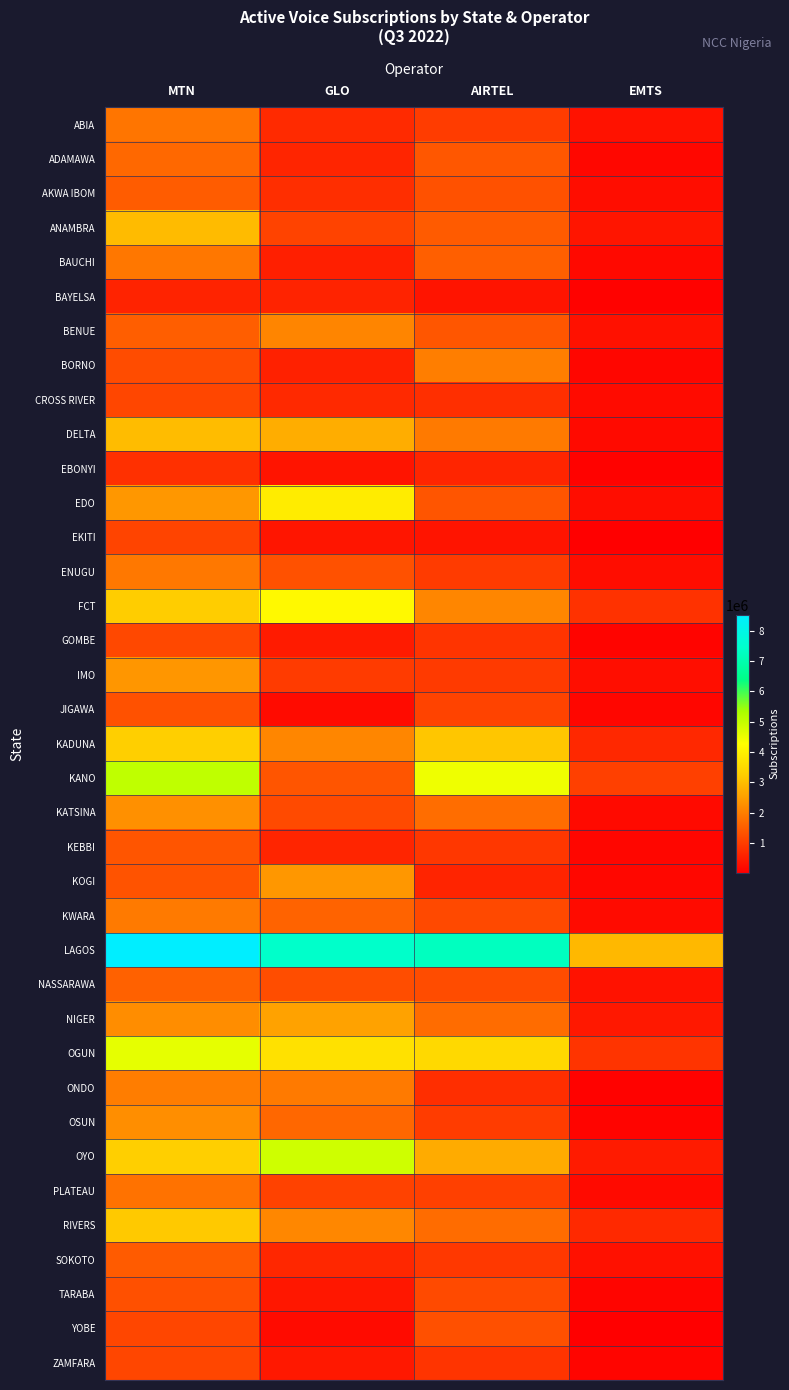

At GLO, list the series in order from largest to smallest.

LAGOS, OYO, FCT, EDO, OGUN, DELTA, NIGER, KOGI, RIVERS, KADUNA, BENUE, ONDO, OSUN, KWARA, KANO, ENUGU, NASSARAWA, KATSINA, ANAMBRA, PLATEAU, IMO, AKWA IBOM, ABIA, CROSS RIVER, SOKOTO, ADAMAWA, KEBBI, BAYELSA, BORNO, BAUCHI, GOMBE, ZAMFARA, TARABA, EKITI, EBONYI, JIGAWA, YOBE